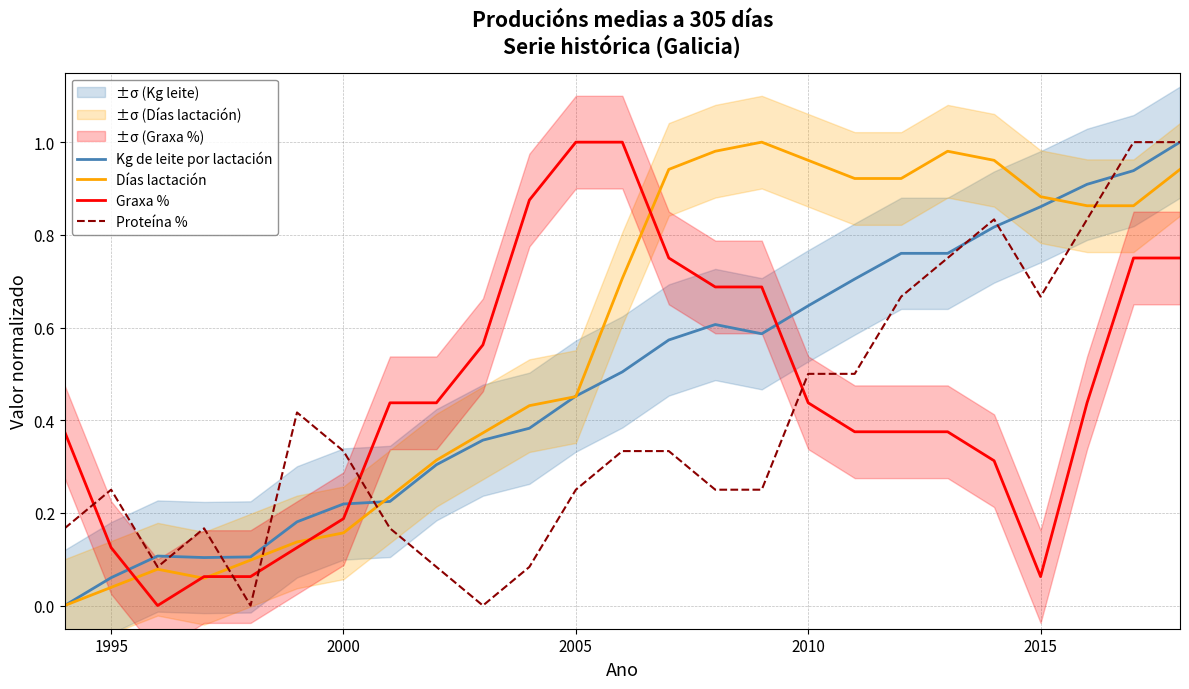

True or false: Kg de leite por lactación and Graxa % cross at least once.

True